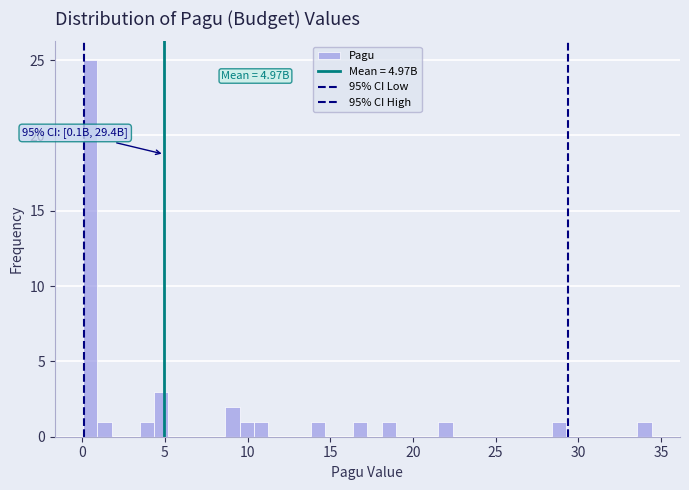

Read against the x-axis, roughly where is the centre of the tallest bar?

0.5